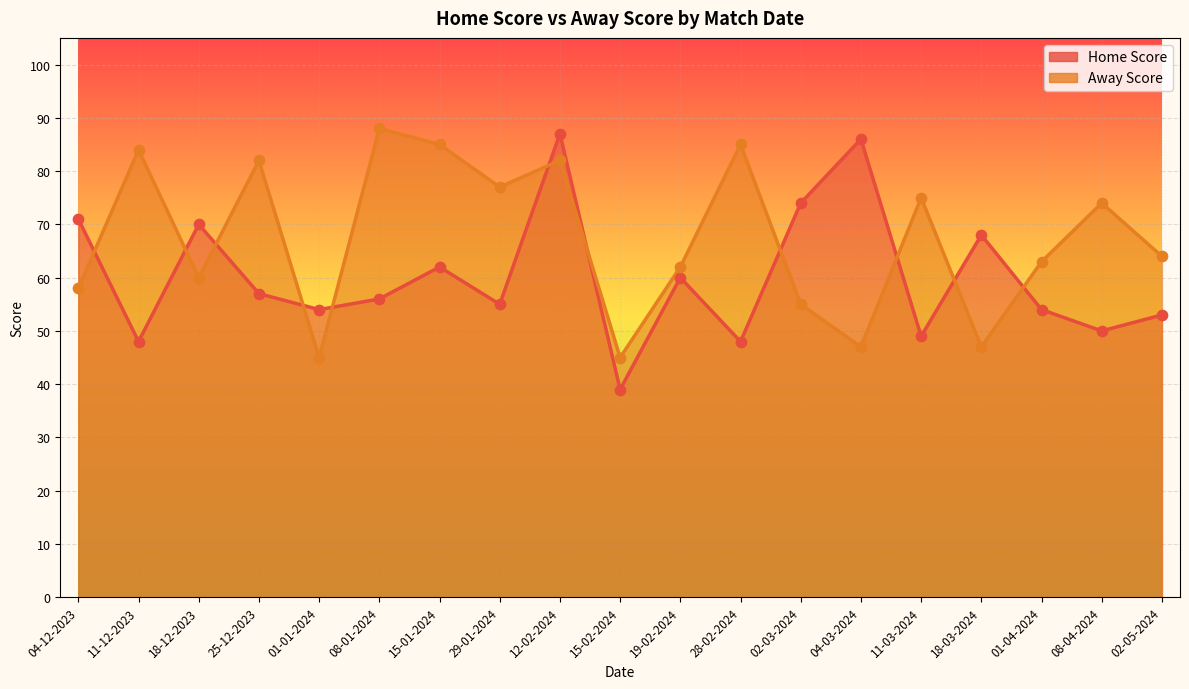

What is the total value across all series at 02-05-2024?

117